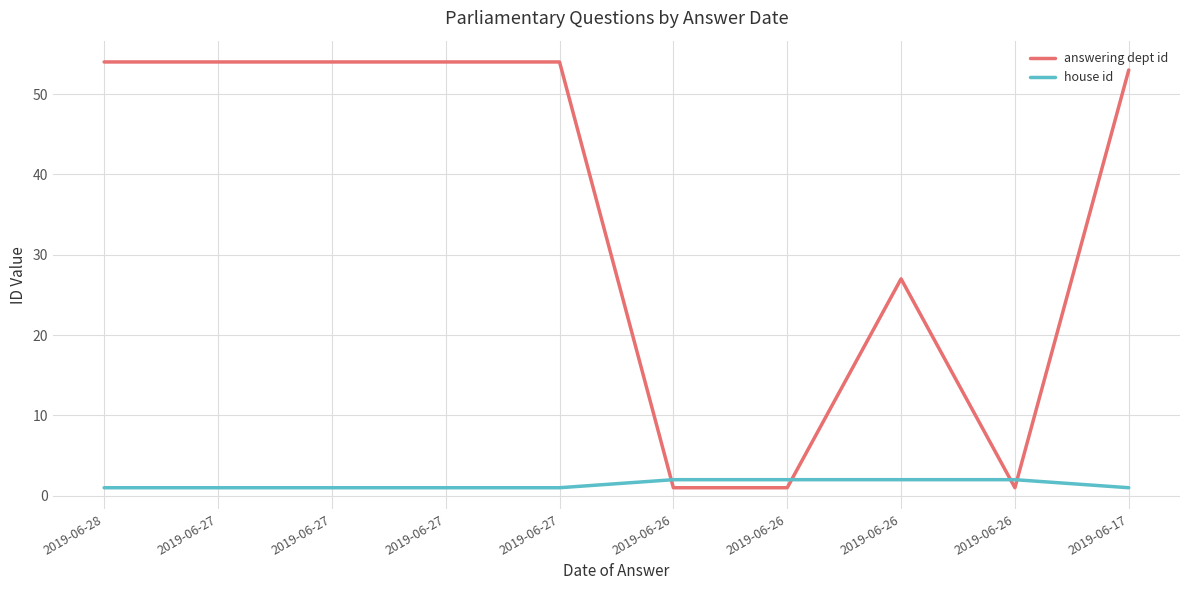

Is it true that house id equals 1 at 2019-06-27?

True